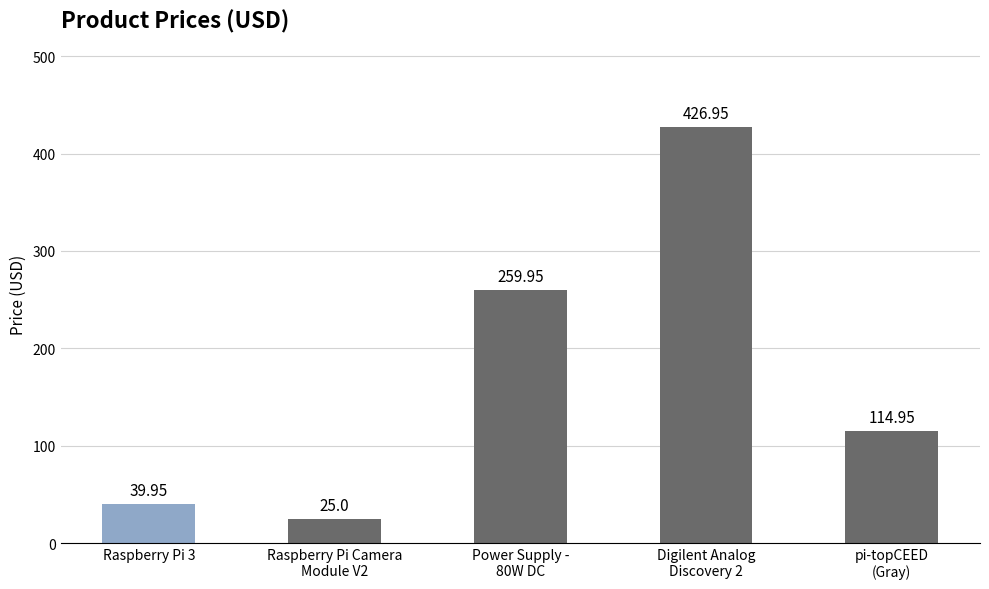

At which label is the value closest to 225?

Power Supply -
80W DC